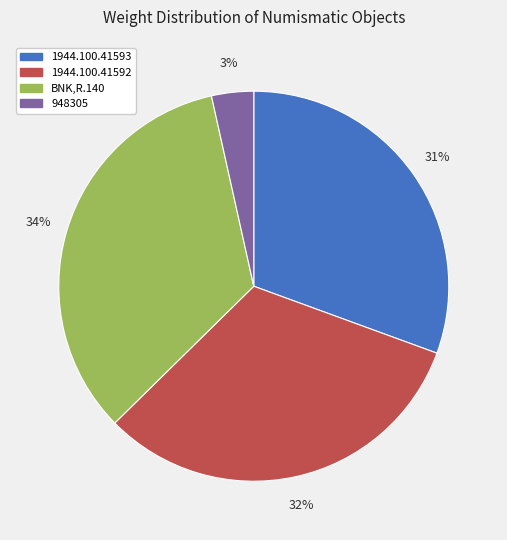

Which has a higher value, 1944.100.41592 or 948305?

1944.100.41592